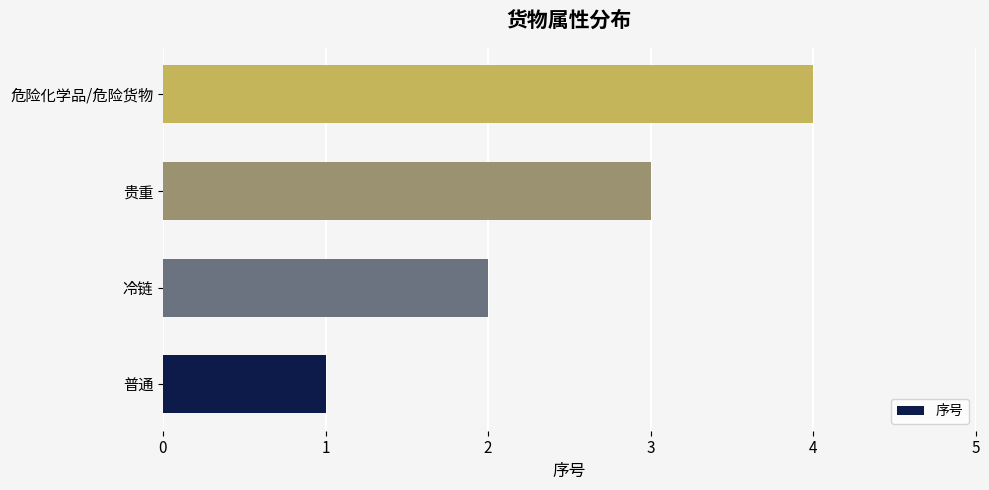

Between 危险化学品/危险货物 and 普通, which is larger?

危险化学品/危险货物